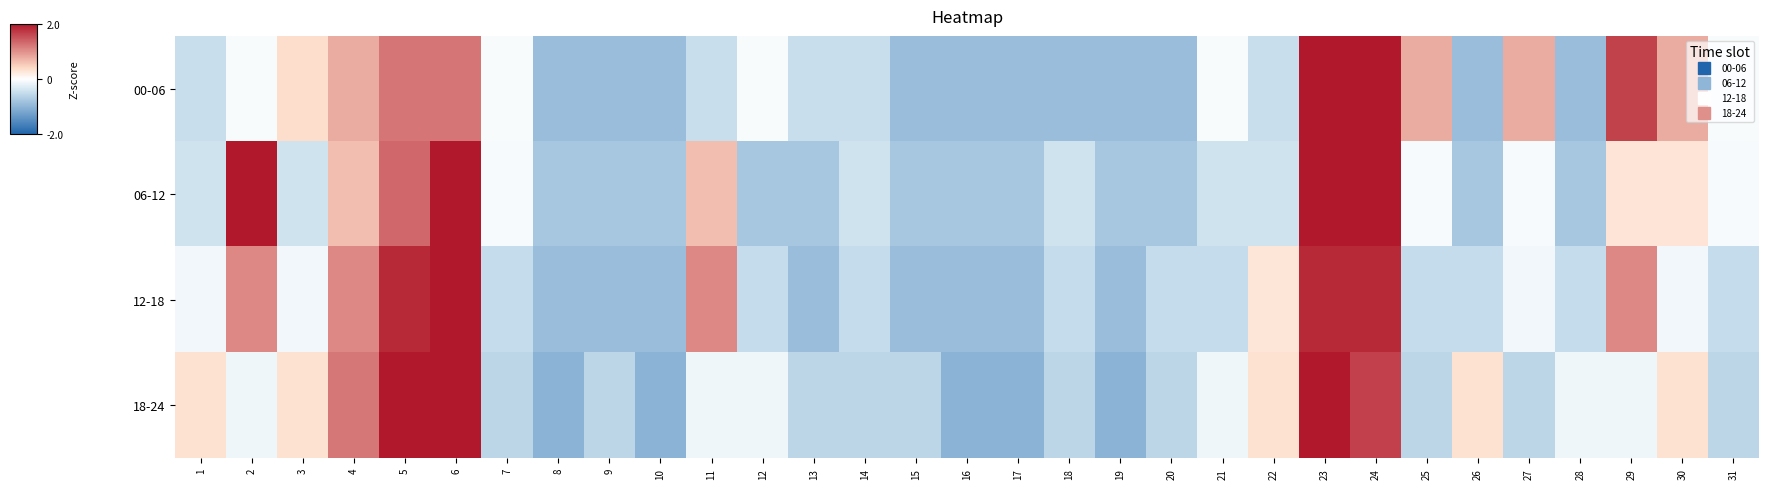

What is the total value across all series at 19?

-3.6